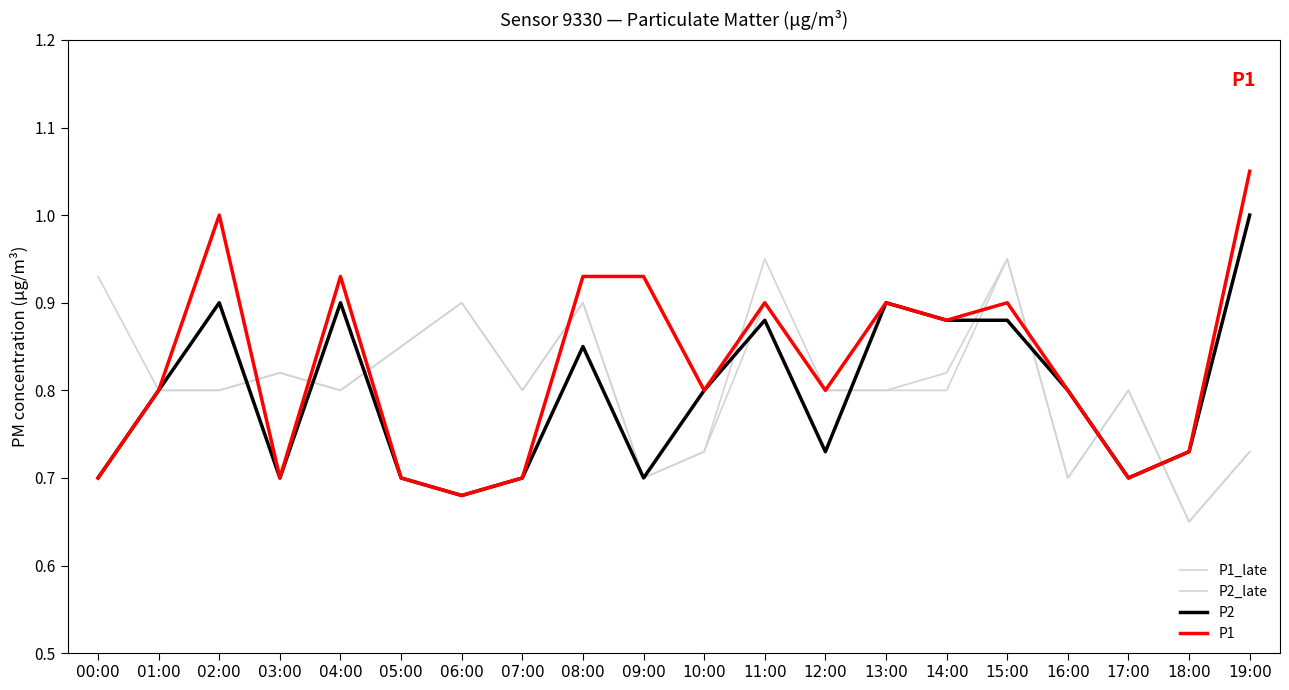

Does the chart display data point markers on the line(s)?

No